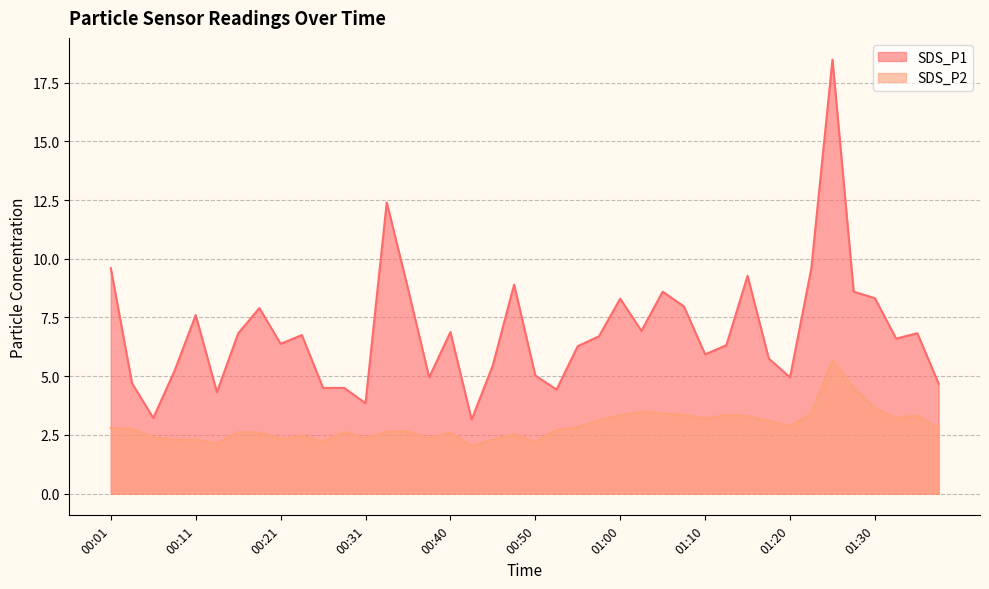

Rank the series by their average value, from highest to lowest.

SDS_P1, SDS_P2